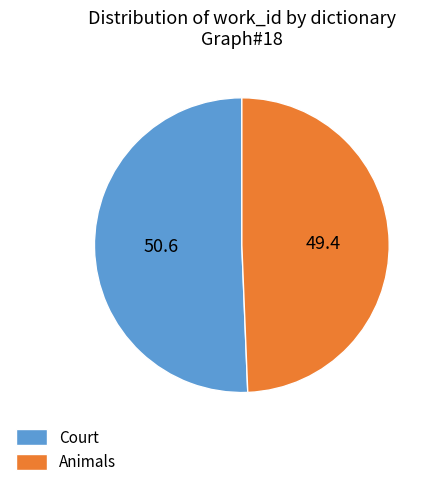

Approximately how many times larger is the value at Animals compared to Court?

1.0